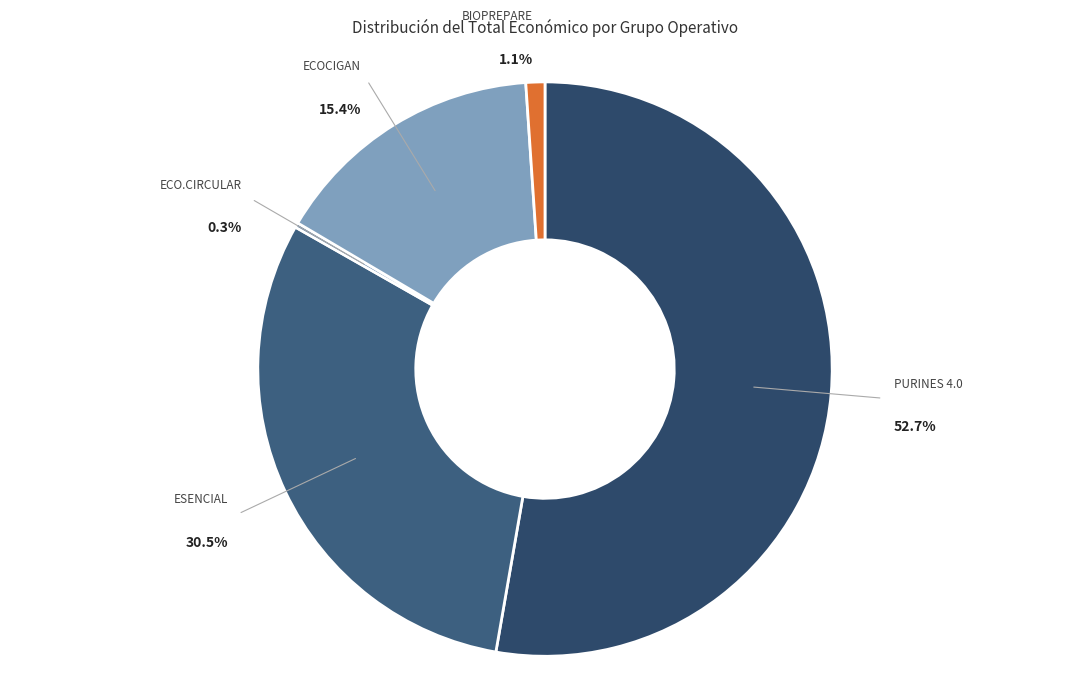

How many segments does this pie chart have?

5